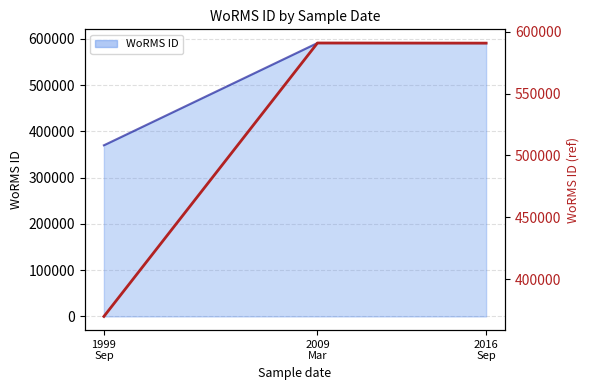

Reading left to right, list all the values displayed in this chart.

1999
Sep=369855	2009
Mar=590920	2016
Sep=590823